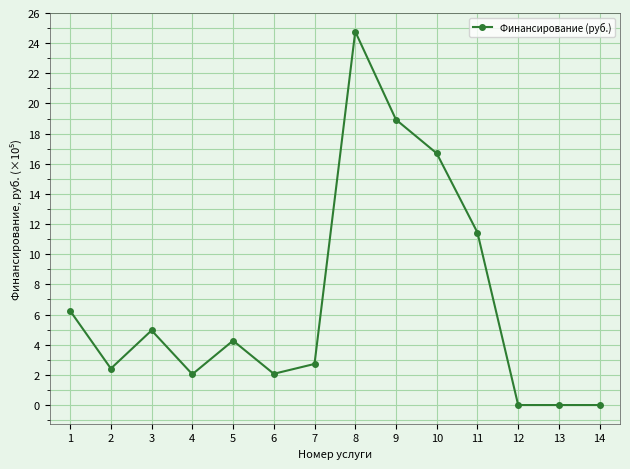

True or false: there are more than 1 points higher than both neighbors.

True